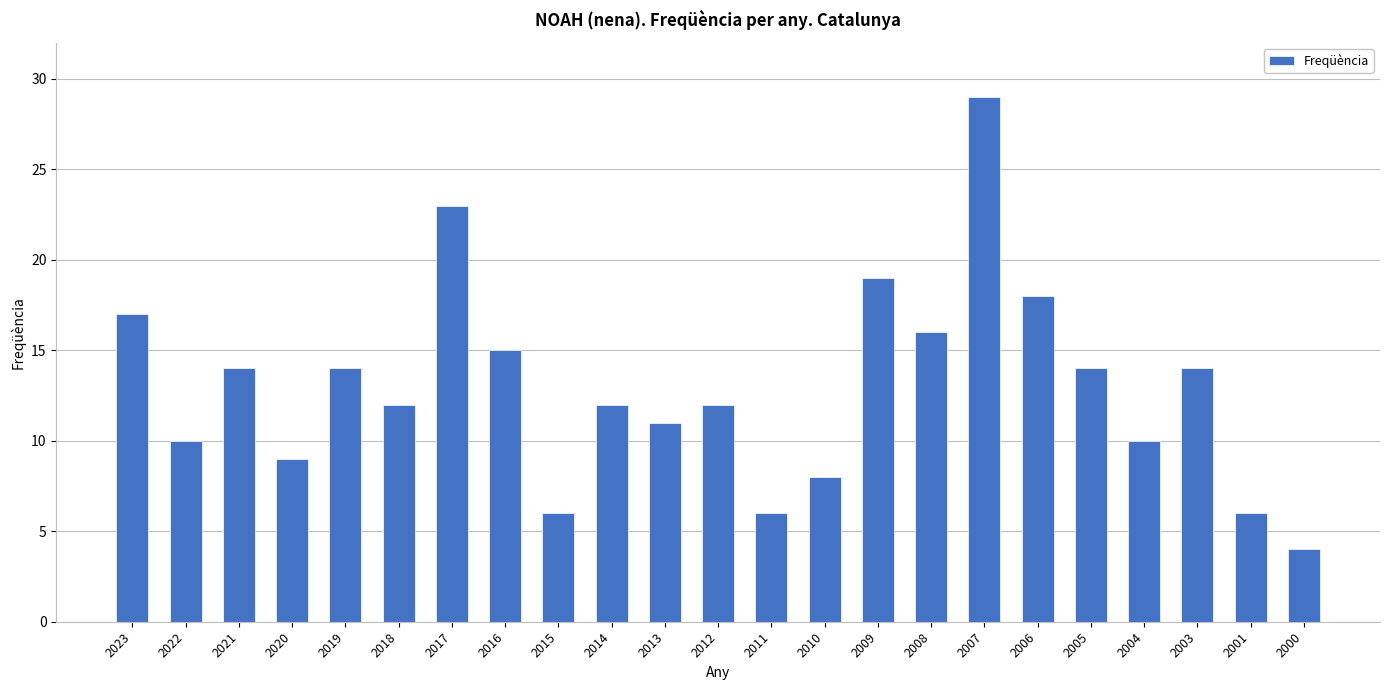

What is the ratio of the value at 2018 to the value at 2015?

2.0